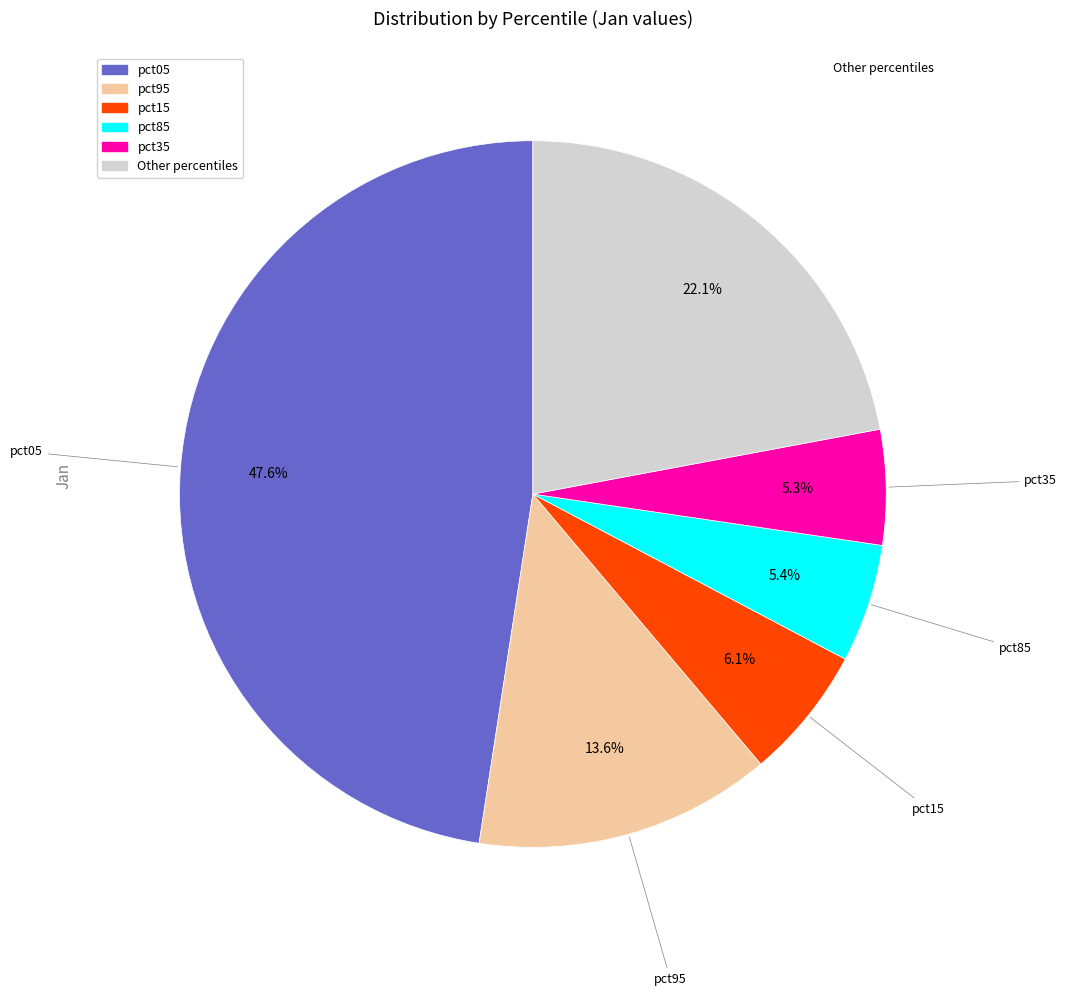

To the nearest percent, what is the average slice percentage?

17%